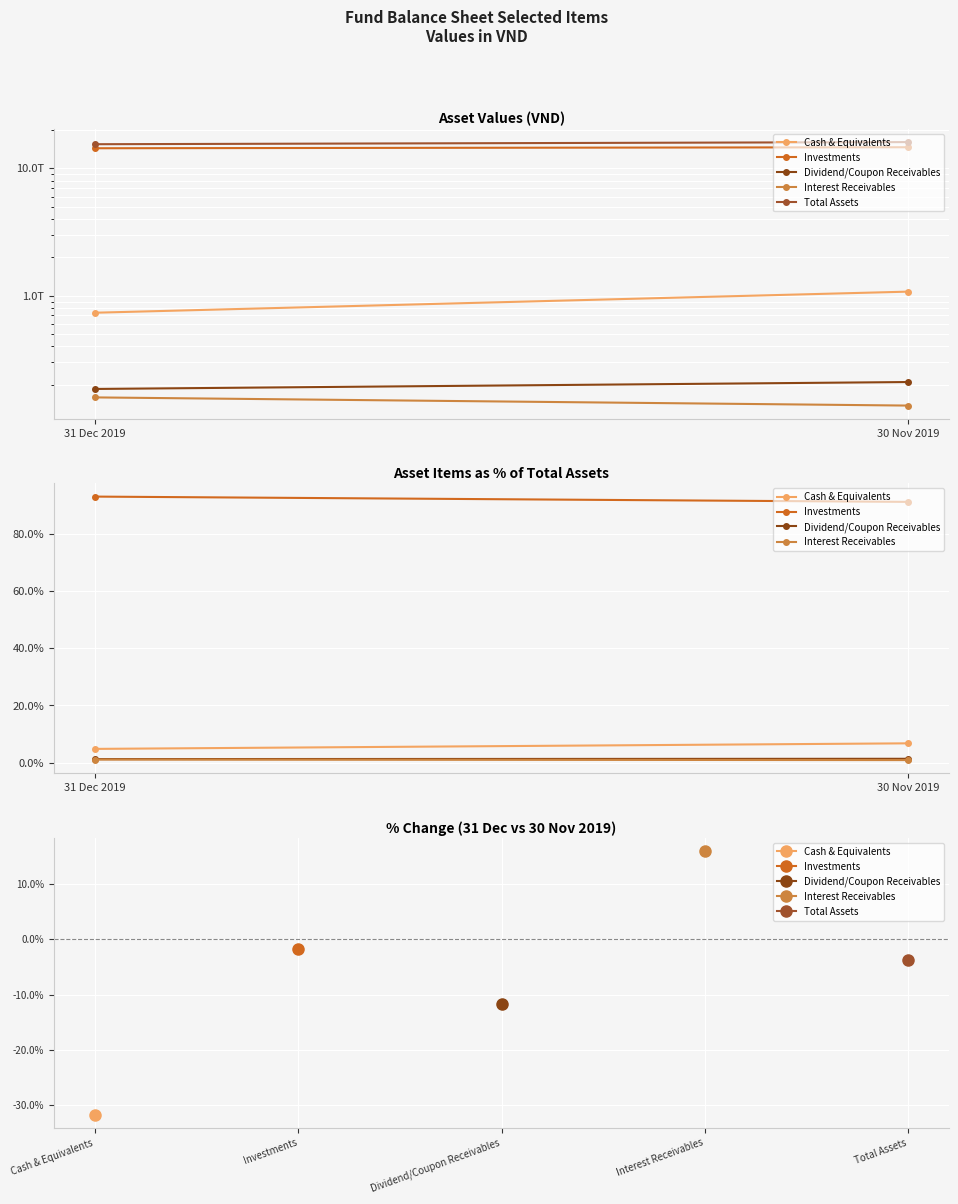

What is the smallest value displayed?

0.9